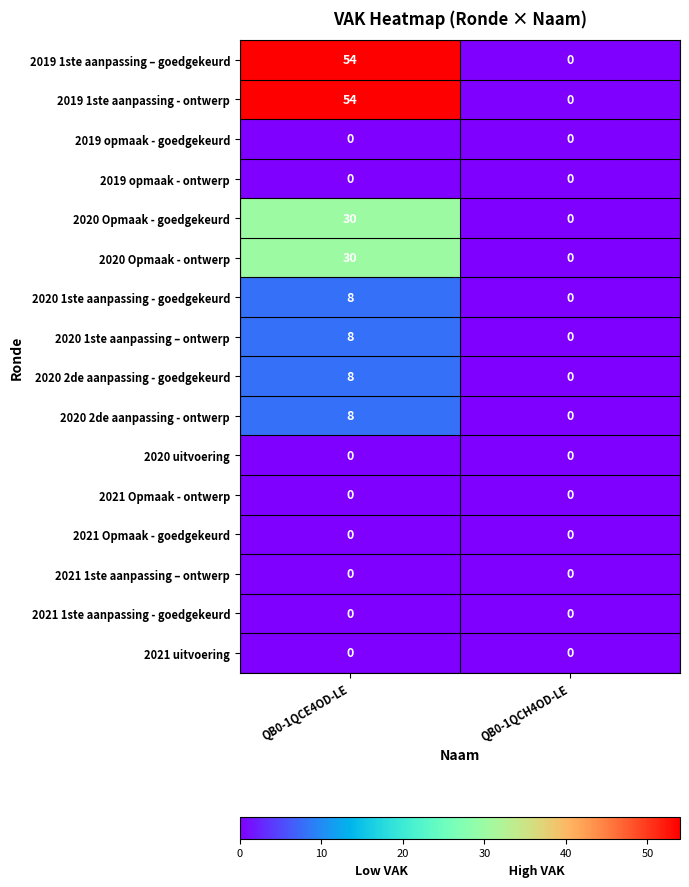

Count the number of categories in the chart.

2